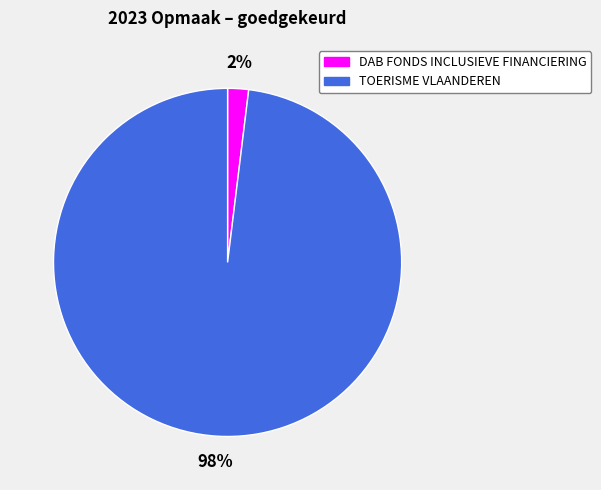

Does any single category account for the majority?

Yes